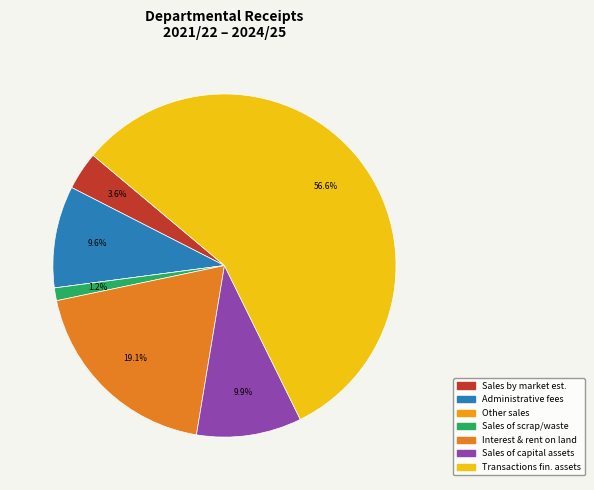

How many segments does this pie chart have?

7